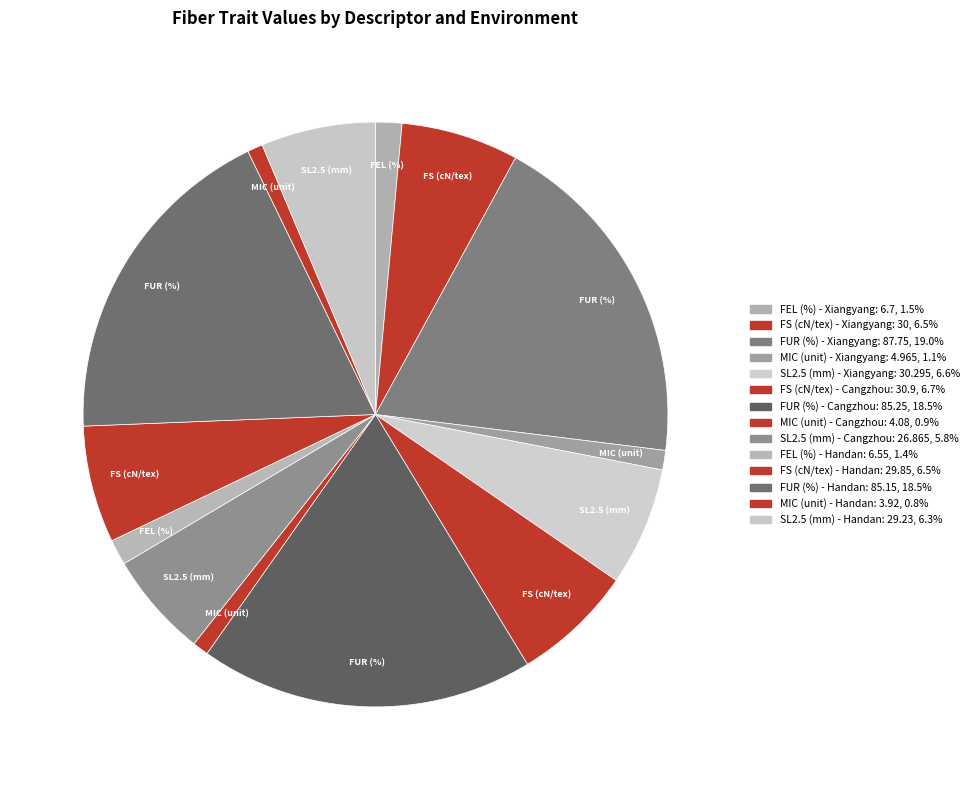

How many slices are in this pie chart?

14